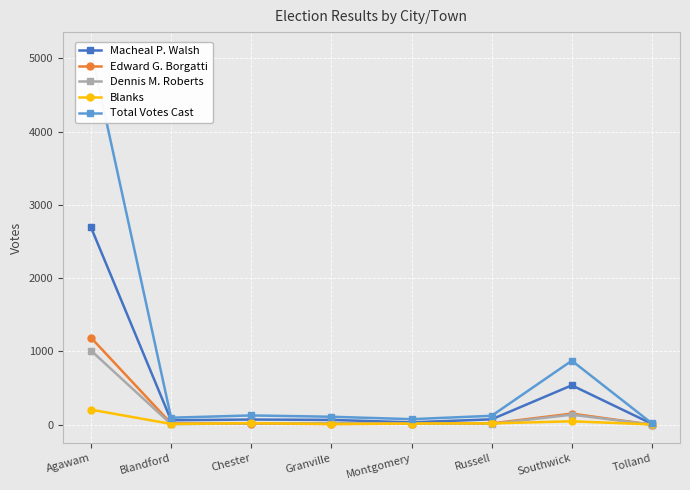

What is the label of the 5th point from the left?

Montgomery